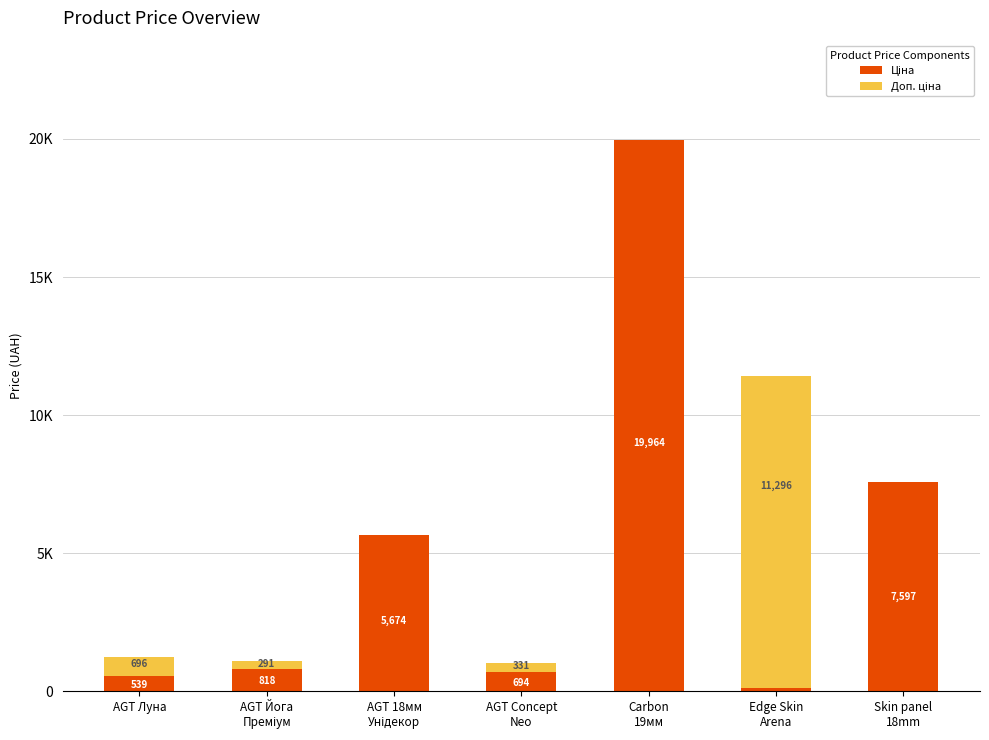

The value of Доп. ціна at Skin panel
18mm is 5971.3. True or false?

False